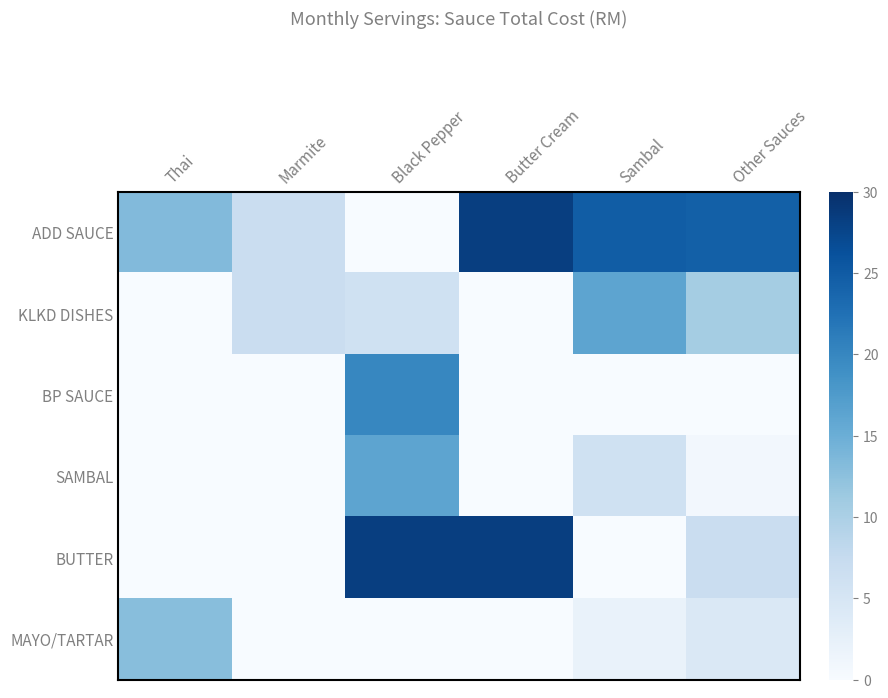

Rank the series at Sambal from highest to lowest value.

ADD SAUCE, KLKD DISHES, SAMBAL, MAYO/TARTAR, BP SAUCE, BUTTER